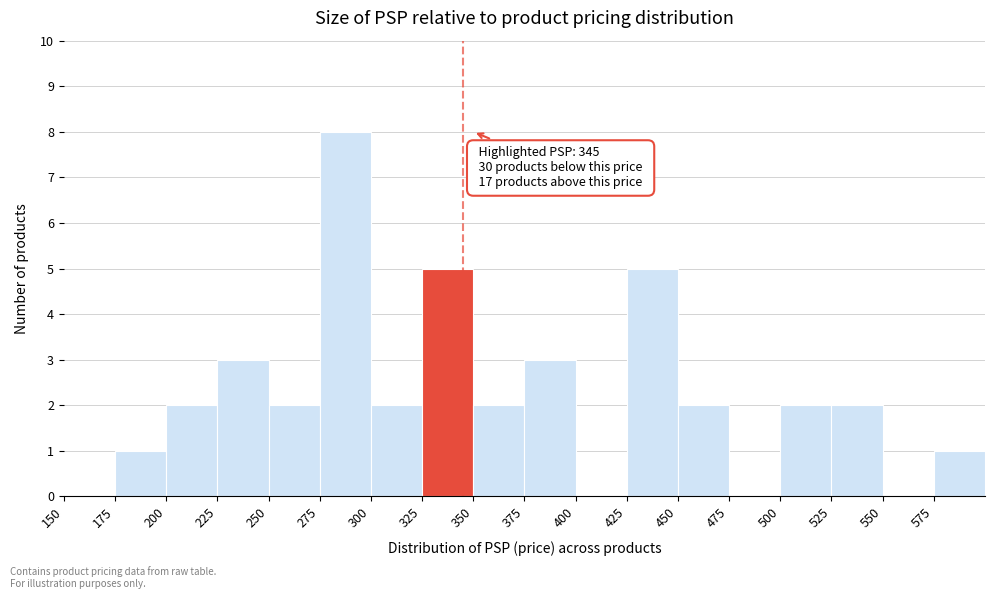

Over which range of the x-axis is the bar tallest?

275 to 300